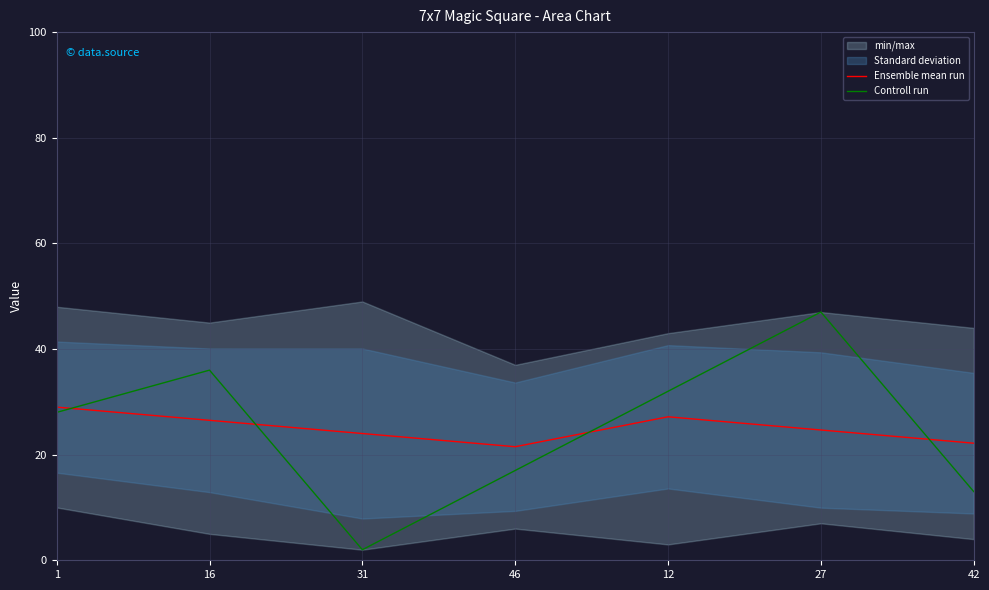

Where is Controll run nearest to the value 24?

1